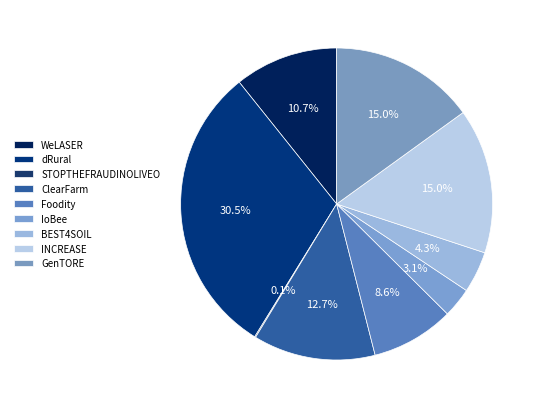

To the nearest percent, what portion does dRural represent?

30%